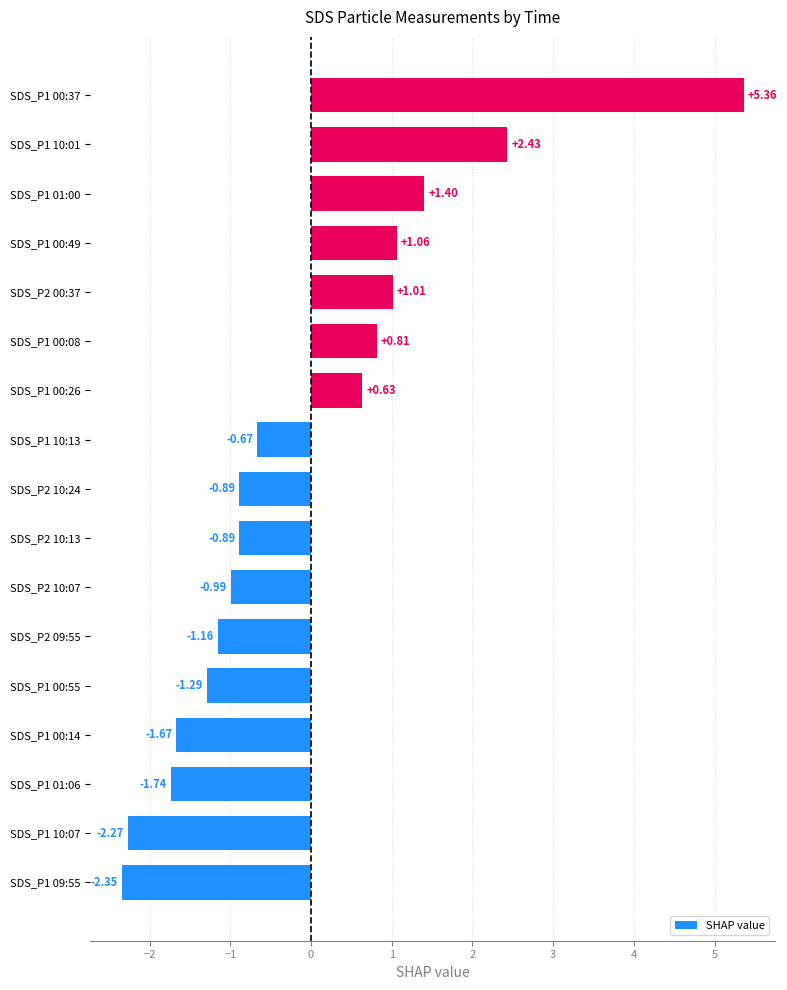

Between SDS_P1 01:06 and SDS_P1 00:14, which is larger?

SDS_P1 00:14